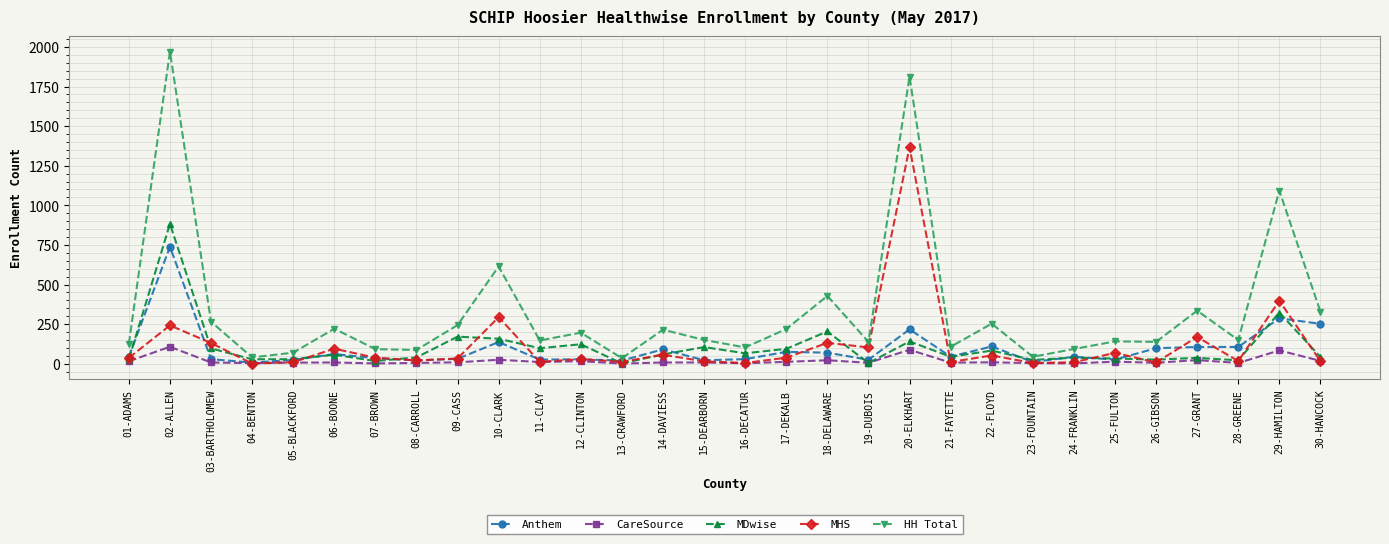

At which category does Anthem reach its first local peak?

02-ALLEN